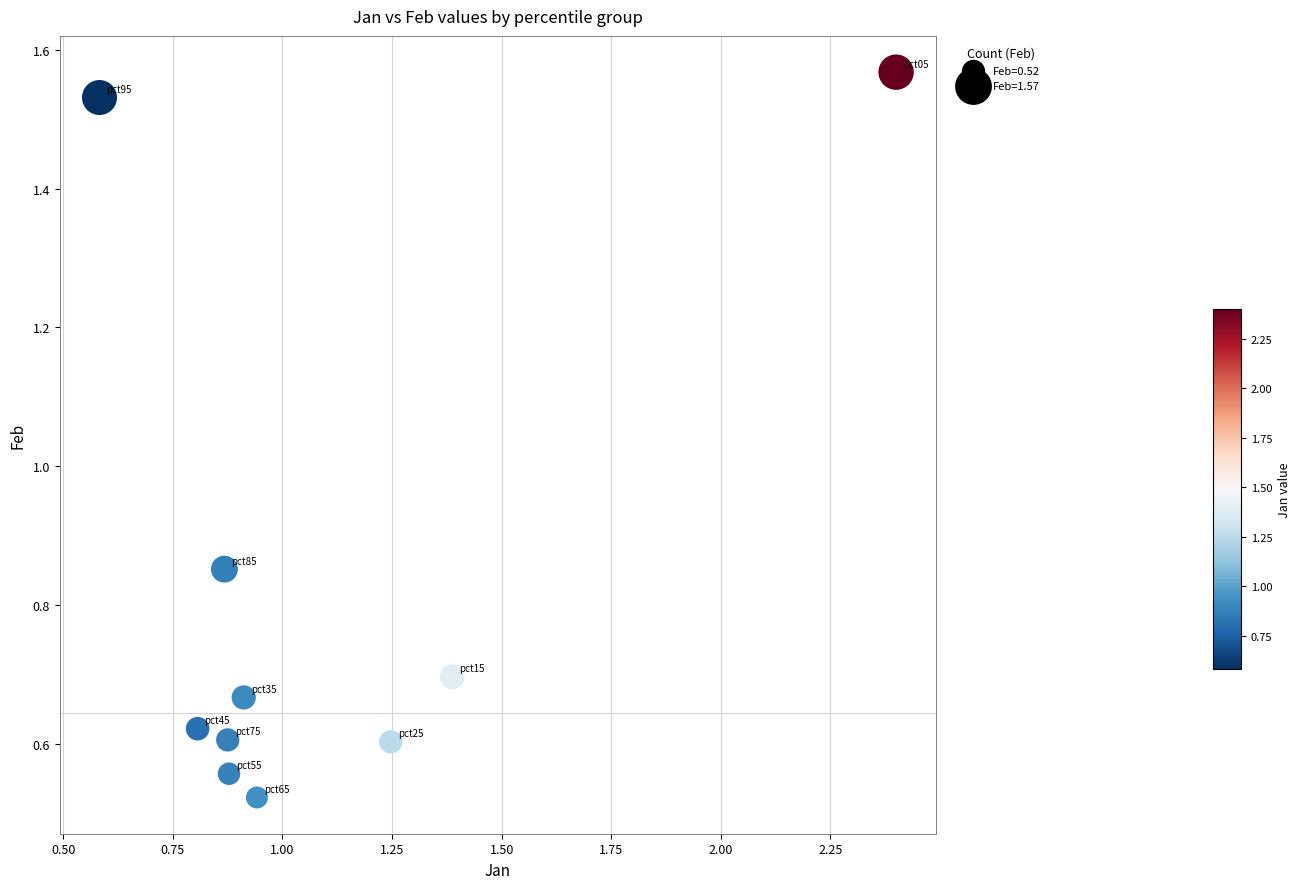

What is the average X value?

1.1